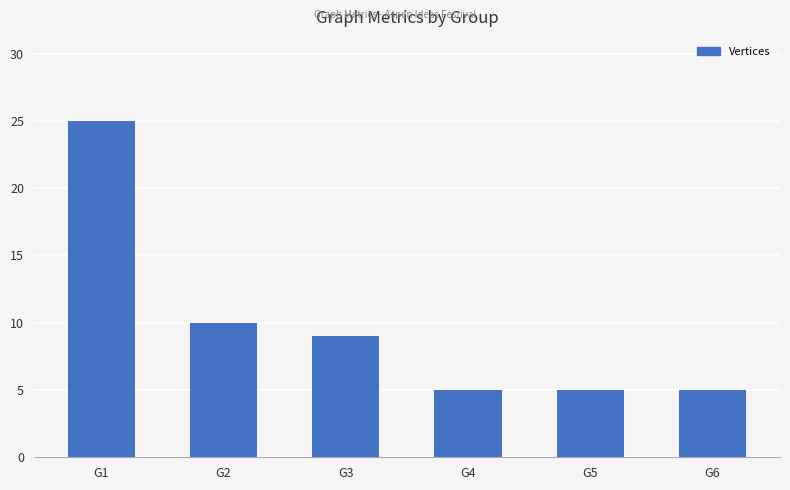

Is it true that the value at G3 is 9?

True